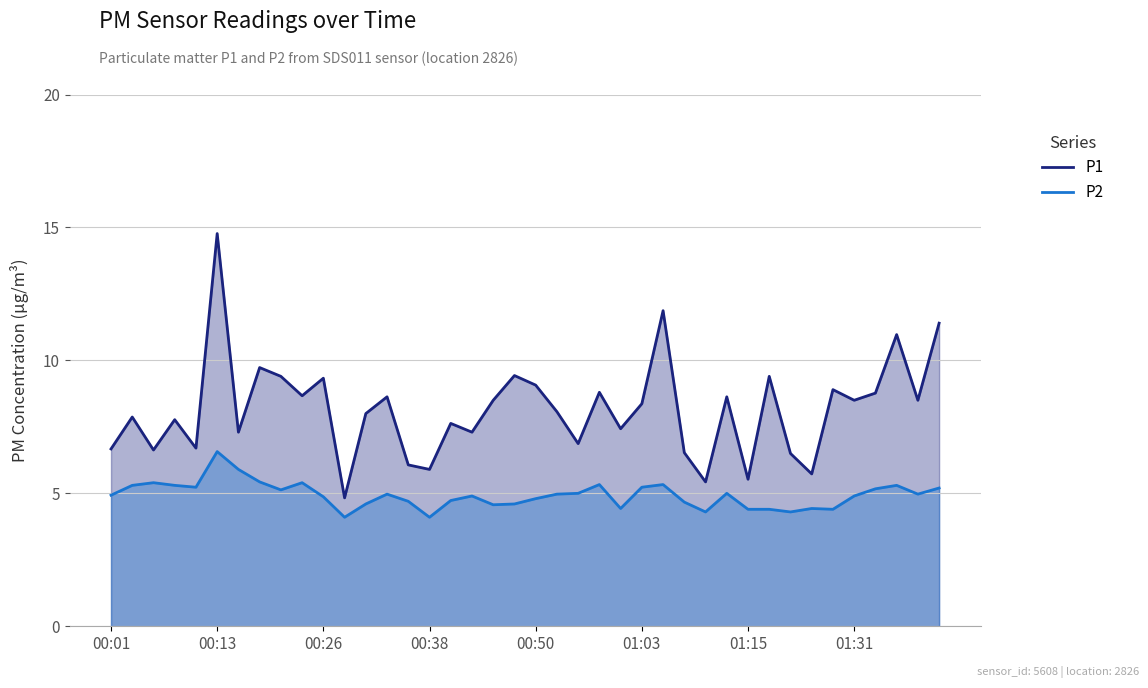

Which series has the widest spread of values?

P1